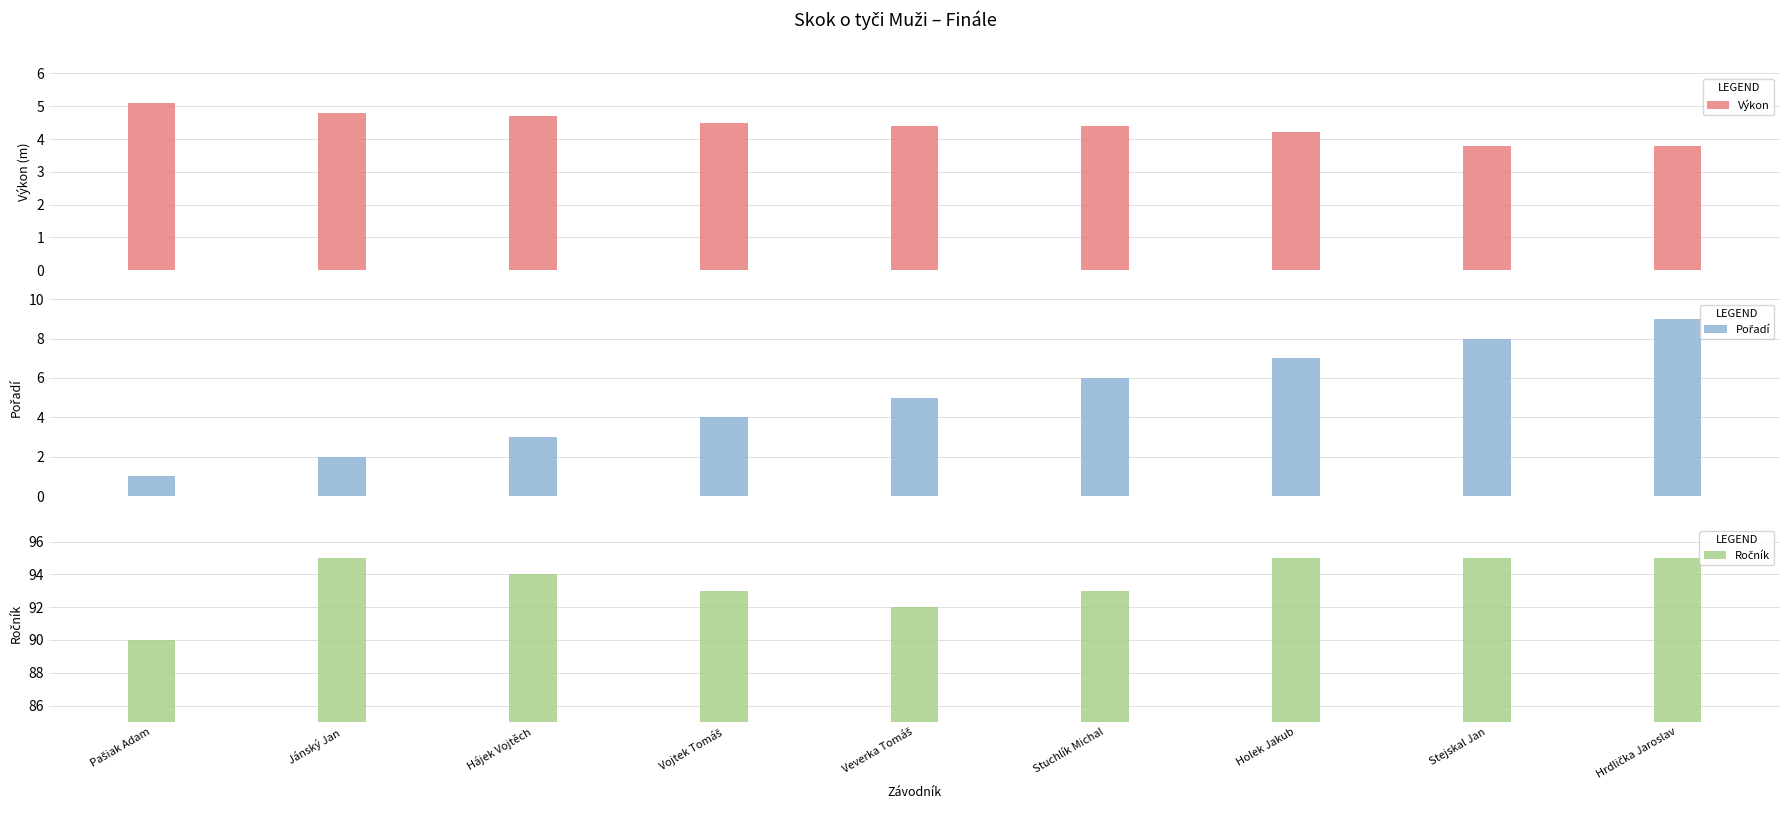

At which category is the sum across all series the highest?

Hrdlička Jaroslav